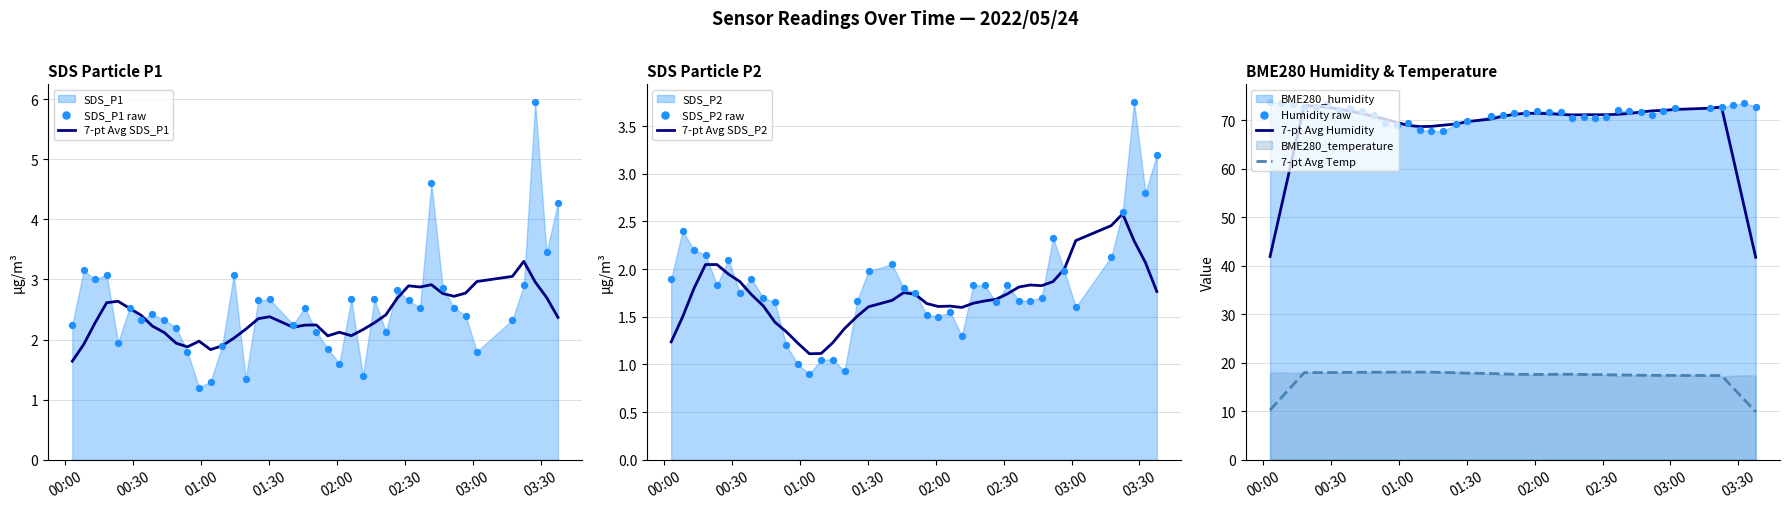

At which category is the sum across all series the highest?

2022/05/24 03:27:36